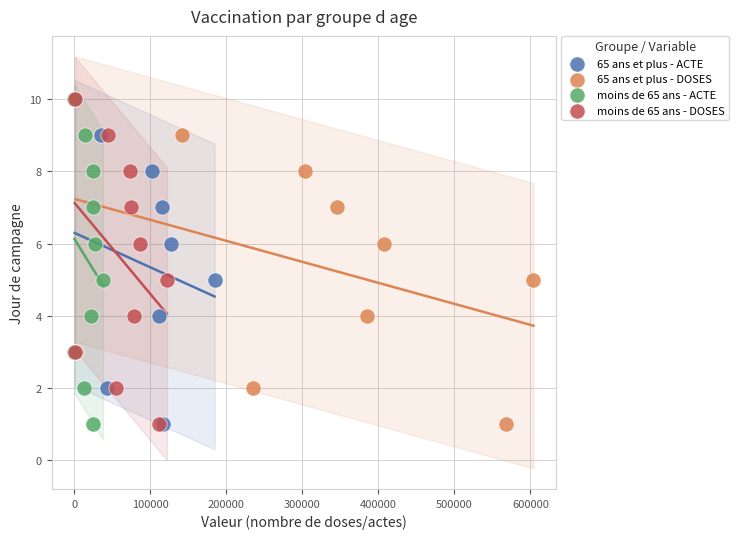

What are all the series names shown in the legend?

65 ans et plus - ACTE, 65 ans et plus - DOSES, moins de 65 ans - ACTE, moins de 65 ans - DOSES